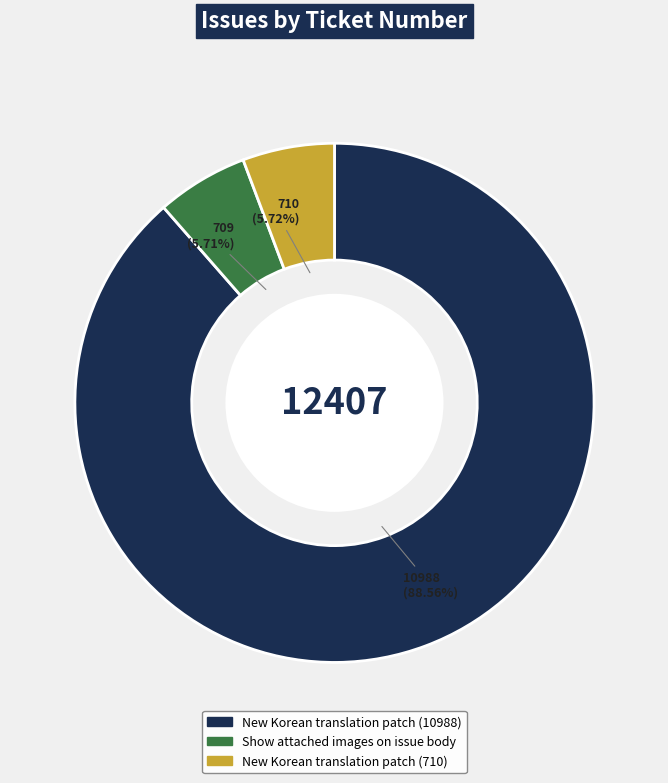

What is the ratio of the value at New Korean translation patch (710) to the value at New Korean translation patch (10988)?

0.1